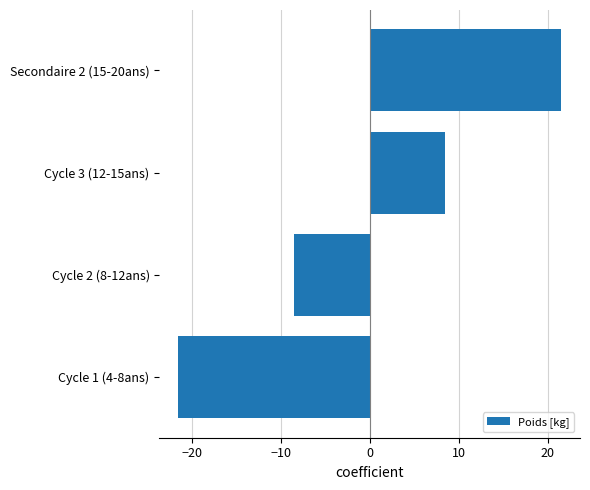

What is the change in value from Cycle 2 (8-12ans) to Cycle 3 (12-15ans)?

+17.0